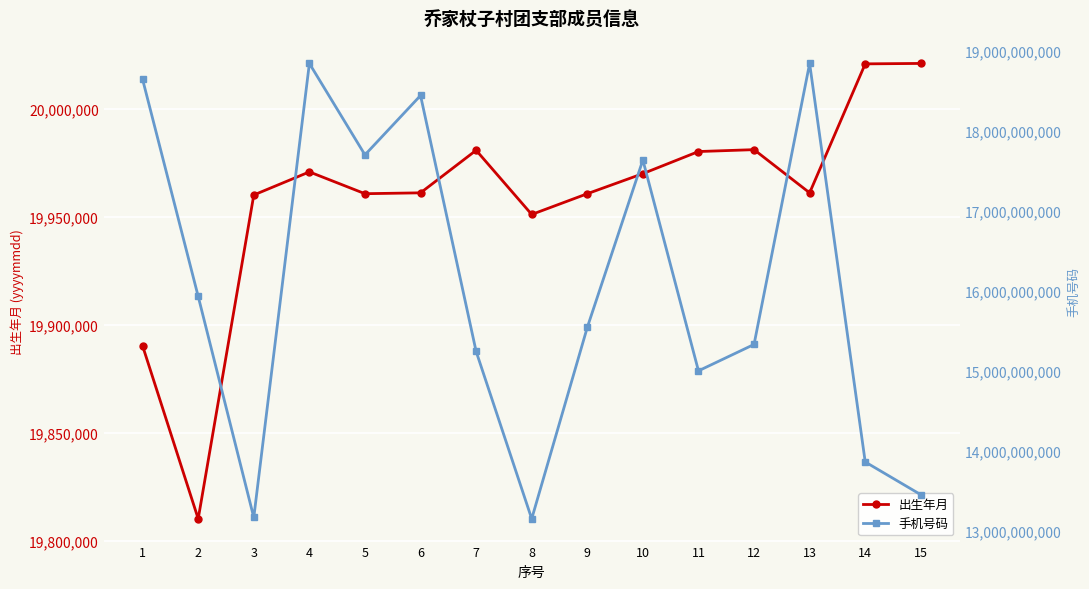

True or false: 手机号码 has a value of 15004760941 at 11.

True